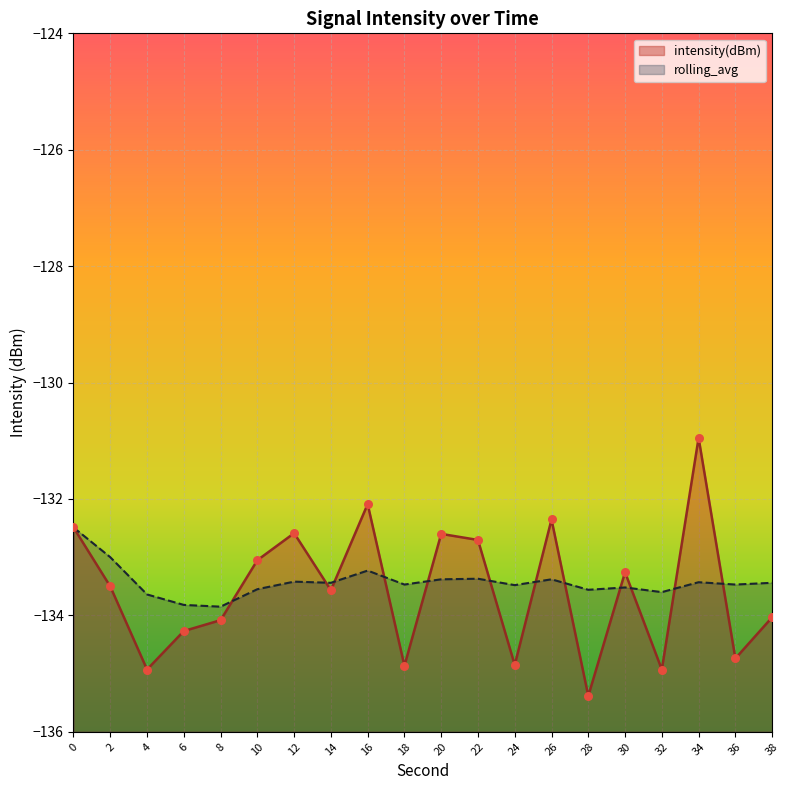

Which series contains the lowest Y value?

intensity(dBm)